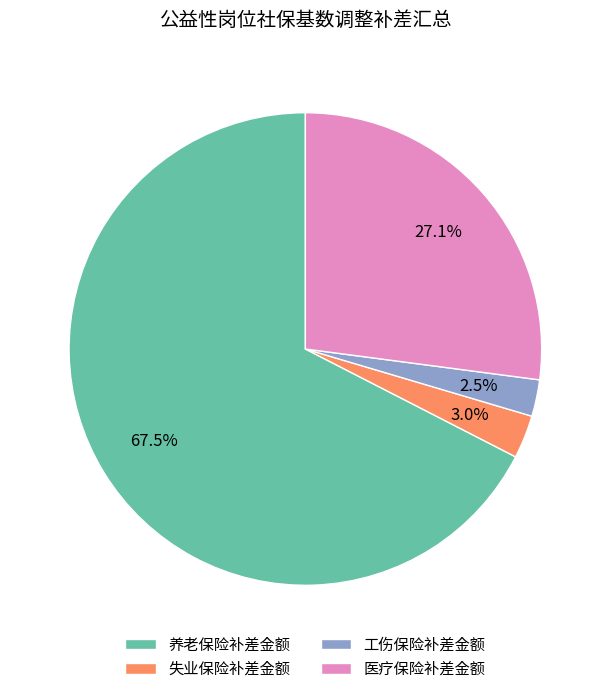

Which slice represents more than half of the pie?

养老保险补差金额